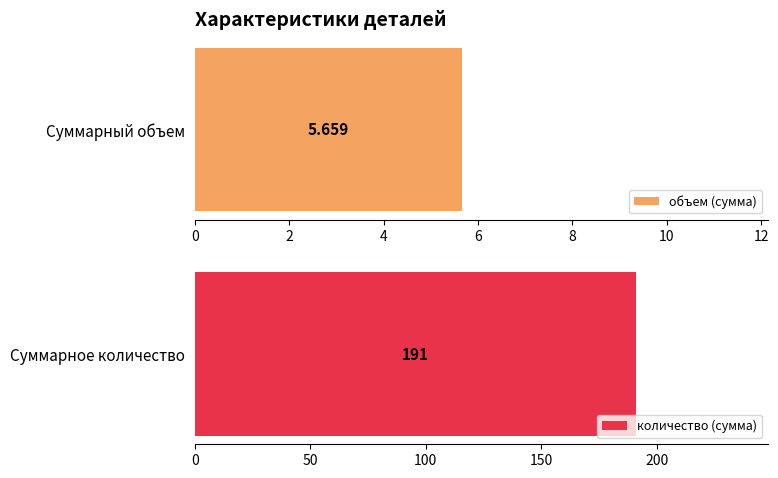

Are the bars grouped side by side (vs. stacked)?

No